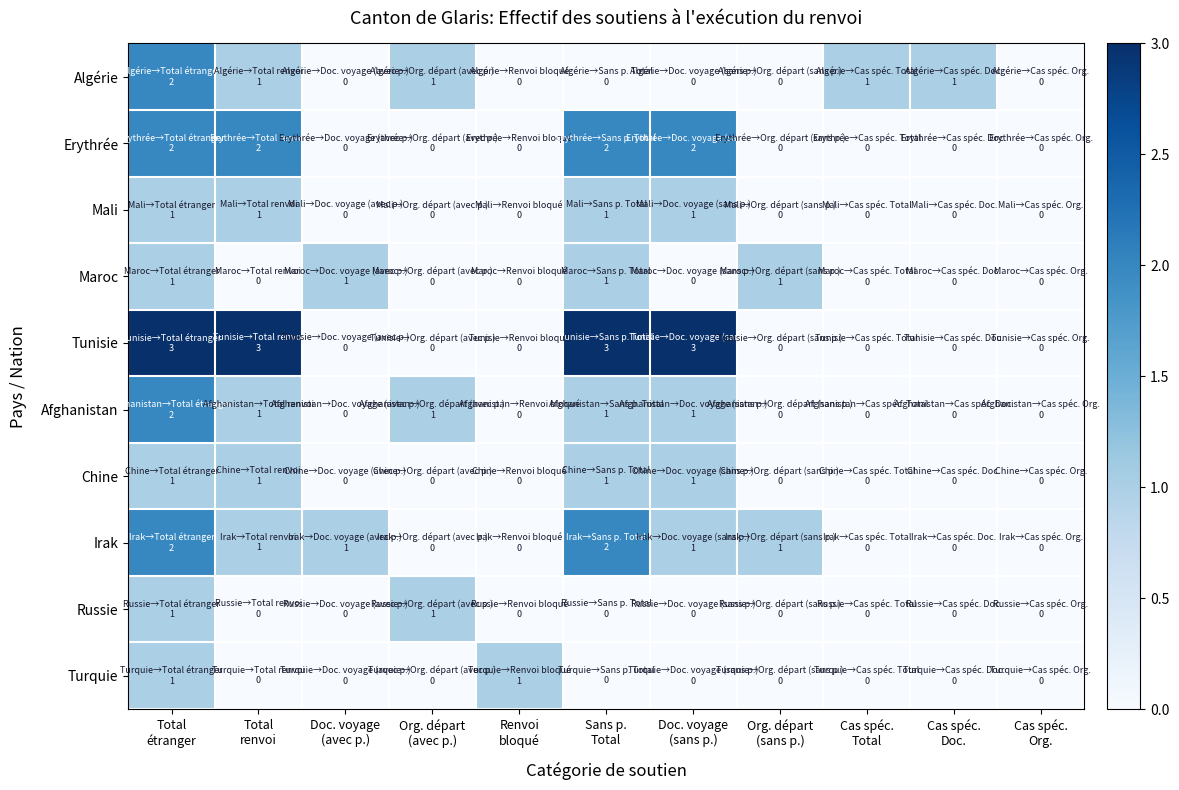

Reading left to right, list all the values displayed in this chart.

Algérie: Total
étranger=2	Total
renvoi=1	Doc. voyage
(avec p.)=0	Org. départ
(avec p.)=1	Renvoi
bloqué=0	Sans p.
Total=0	Doc. voyage
(sans p.)=0	Org. départ
(sans p.)=0	Cas spéc.
Total=1	Cas spéc.
Doc.=1	Cas spéc.
Org.=0
Erythrée: Total
étranger=2	Total
renvoi=2	Doc. voyage
(avec p.)=0	Org. départ
(avec p.)=0	Renvoi
bloqué=0	Sans p.
Total=2	Doc. voyage
(sans p.)=2	Org. départ
(sans p.)=0	Cas spéc.
Total=0	Cas spéc.
Doc.=0	Cas spéc.
Org.=0
Mali: Total
étranger=1	Total
renvoi=1	Doc. voyage
(avec p.)=0	Org. départ
(avec p.)=0	Renvoi
bloqué=0	Sans p.
Total=1	Doc. voyage
(sans p.)=1	Org. départ
(sans p.)=0	Cas spéc.
Total=0	Cas spéc.
Doc.=0	Cas spéc.
Org.=0
Maroc: Total
étranger=1	Total
renvoi=0	Doc. voyage
(avec p.)=1	Org. départ
(avec p.)=0	Renvoi
bloqué=0	Sans p.
Total=1	Doc. voyage
(sans p.)=0	Org. départ
(sans p.)=1	Cas spéc.
Total=0	Cas spéc.
Doc.=0	Cas spéc.
Org.=0
Tunisie: Total
étranger=3	Total
renvoi=3	Doc. voyage
(avec p.)=0	Org. départ
(avec p.)=0	Renvoi
bloqué=0	Sans p.
Total=3	Doc. voyage
(sans p.)=3	Org. départ
(sans p.)=0	Cas spéc.
Total=0	Cas spéc.
Doc.=0	Cas spéc.
Org.=0
Afghanistan: Total
étranger=2	Total
renvoi=1	Doc. voyage
(avec p.)=0	Org. départ
(avec p.)=1	Renvoi
bloqué=0	Sans p.
Total=1	Doc. voyage
(sans p.)=1	Org. départ
(sans p.)=0	Cas spéc.
Total=0	Cas spéc.
Doc.=0	Cas spéc.
Org.=0
Chine: Total
étranger=1	Total
renvoi=1	Doc. voyage
(avec p.)=0	Org. départ
(avec p.)=0	Renvoi
bloqué=0	Sans p.
Total=1	Doc. voyage
(sans p.)=1	Org. départ
(sans p.)=0	Cas spéc.
Total=0	Cas spéc.
Doc.=0	Cas spéc.
Org.=0
Irak: Total
étranger=2	Total
renvoi=1	Doc. voyage
(avec p.)=1	Org. départ
(avec p.)=0	Renvoi
bloqué=0	Sans p.
Total=2	Doc. voyage
(sans p.)=1	Org. départ
(sans p.)=1	Cas spéc.
Total=0	Cas spéc.
Doc.=0	Cas spéc.
Org.=0
Russie: Total
étranger=1	Total
renvoi=0	Doc. voyage
(avec p.)=0	Org. départ
(avec p.)=1	Renvoi
bloqué=0	Sans p.
Total=0	Doc. voyage
(sans p.)=0	Org. départ
(sans p.)=0	Cas spéc.
Total=0	Cas spéc.
Doc.=0	Cas spéc.
Org.=0
Turquie: Total
étranger=1	Total
renvoi=0	Doc. voyage
(avec p.)=0	Org. départ
(avec p.)=0	Renvoi
bloqué=1	Sans p.
Total=0	Doc. voyage
(sans p.)=0	Org. départ
(sans p.)=0	Cas spéc.
Total=0	Cas spéc.
Doc.=0	Cas spéc.
Org.=0